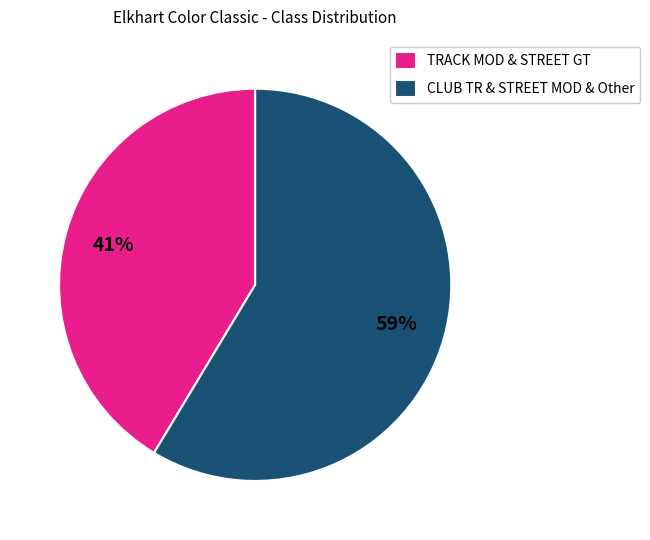

Is there any slice that represents more than half of the pie?

Yes